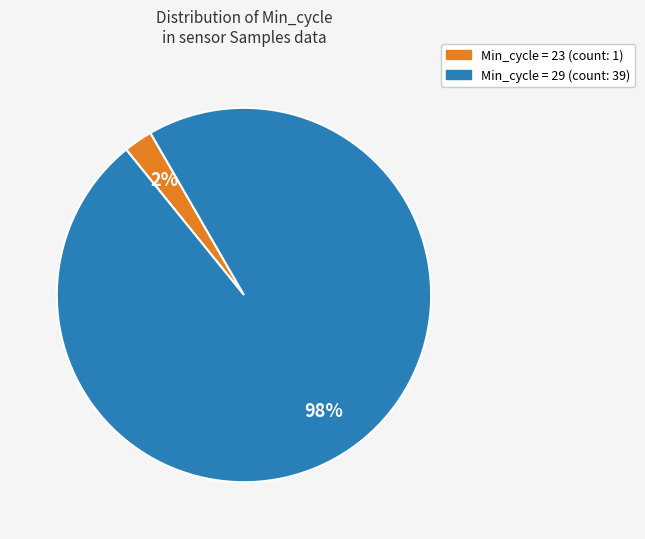

Is there any slice that represents more than half of the pie?

Yes